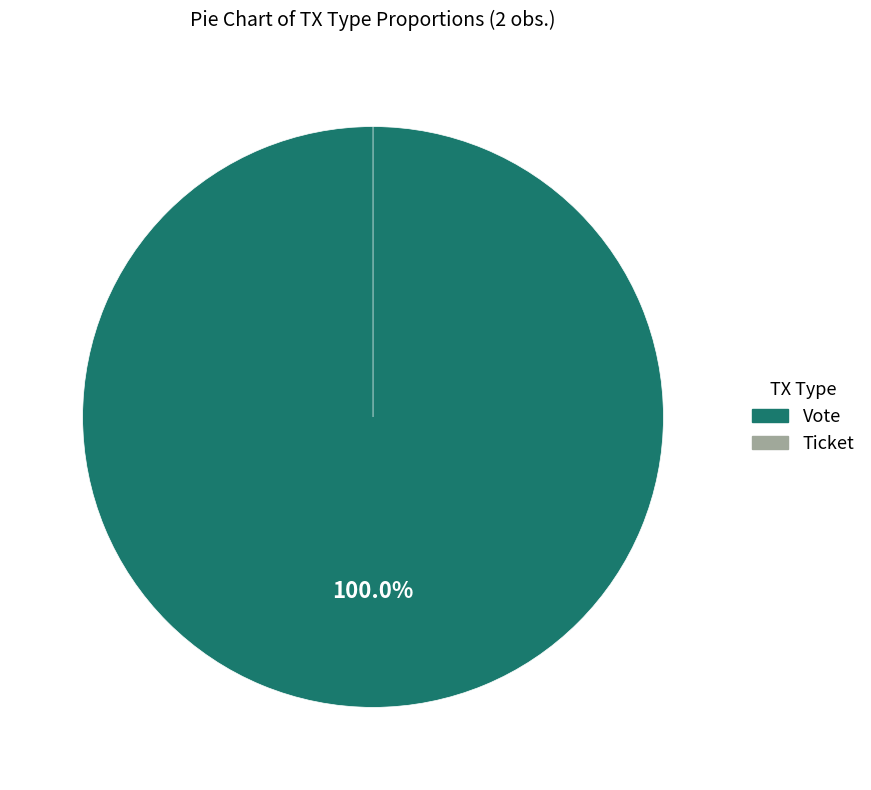

What percentage do Vote and Ticket together represent?

100.0%